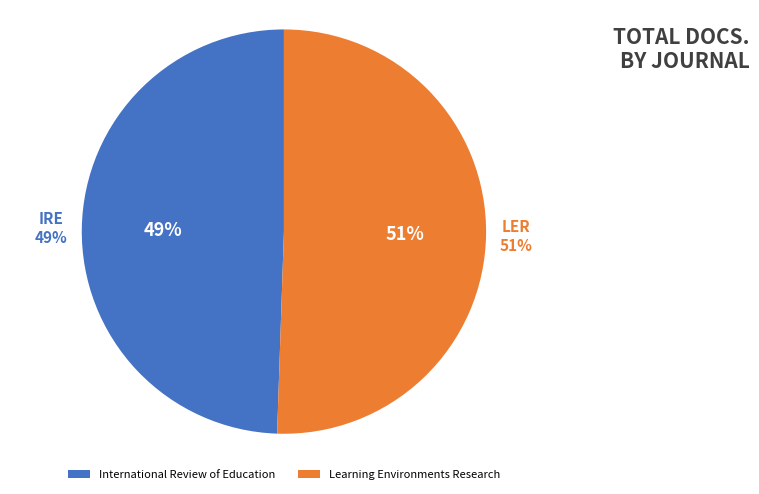

Rank the categories by value from highest to lowest.

Learning Environments Research, International Review of Education